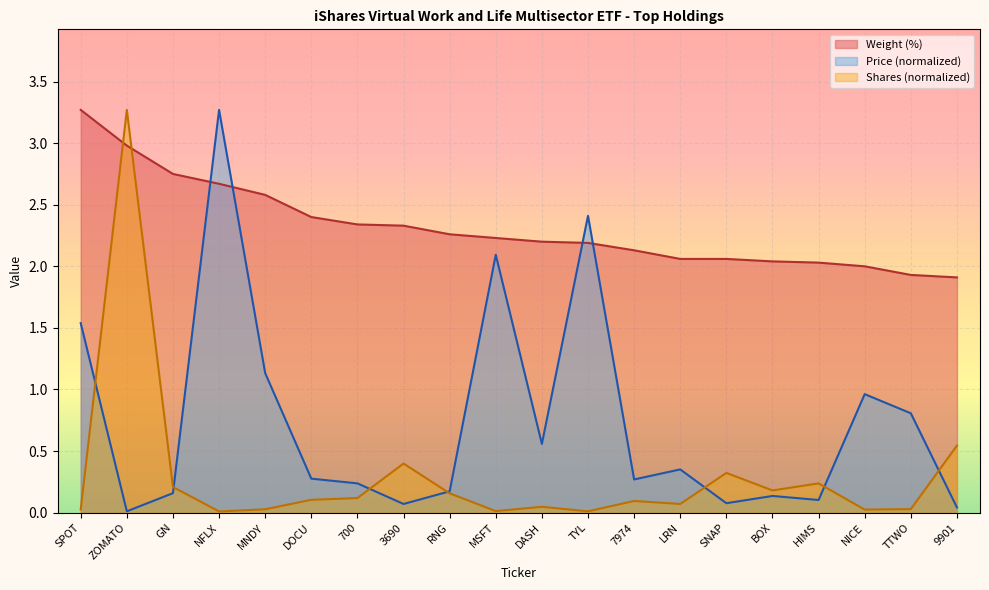

How many interior local peaks does the Price series have?

6